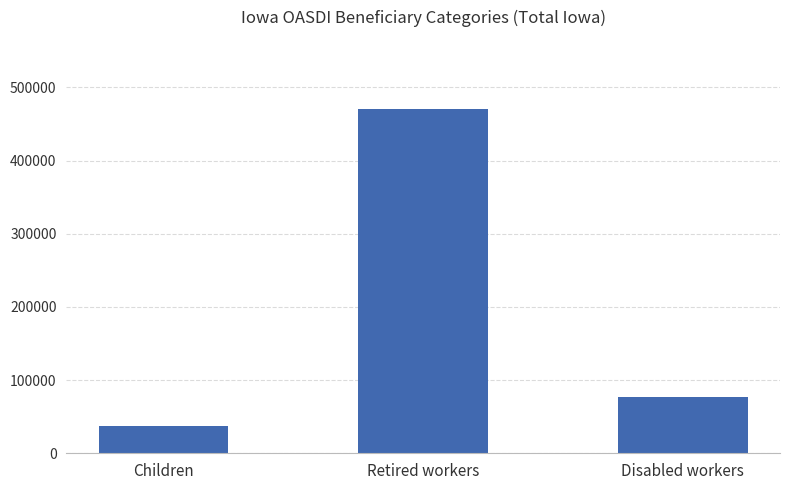

List the labels in order of value, smallest first.

Children, Disabled workers, Retired workers